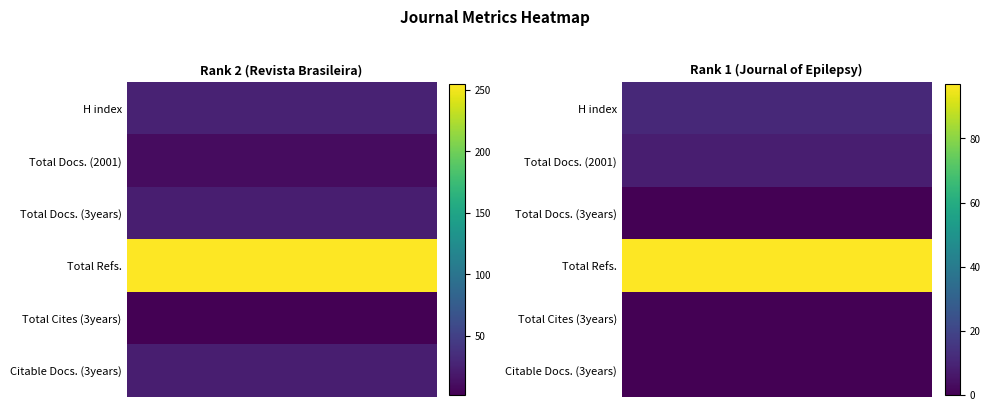

At which label does Rank 1 (Journal of Epilepsy) reach its peak?

Total Refs.